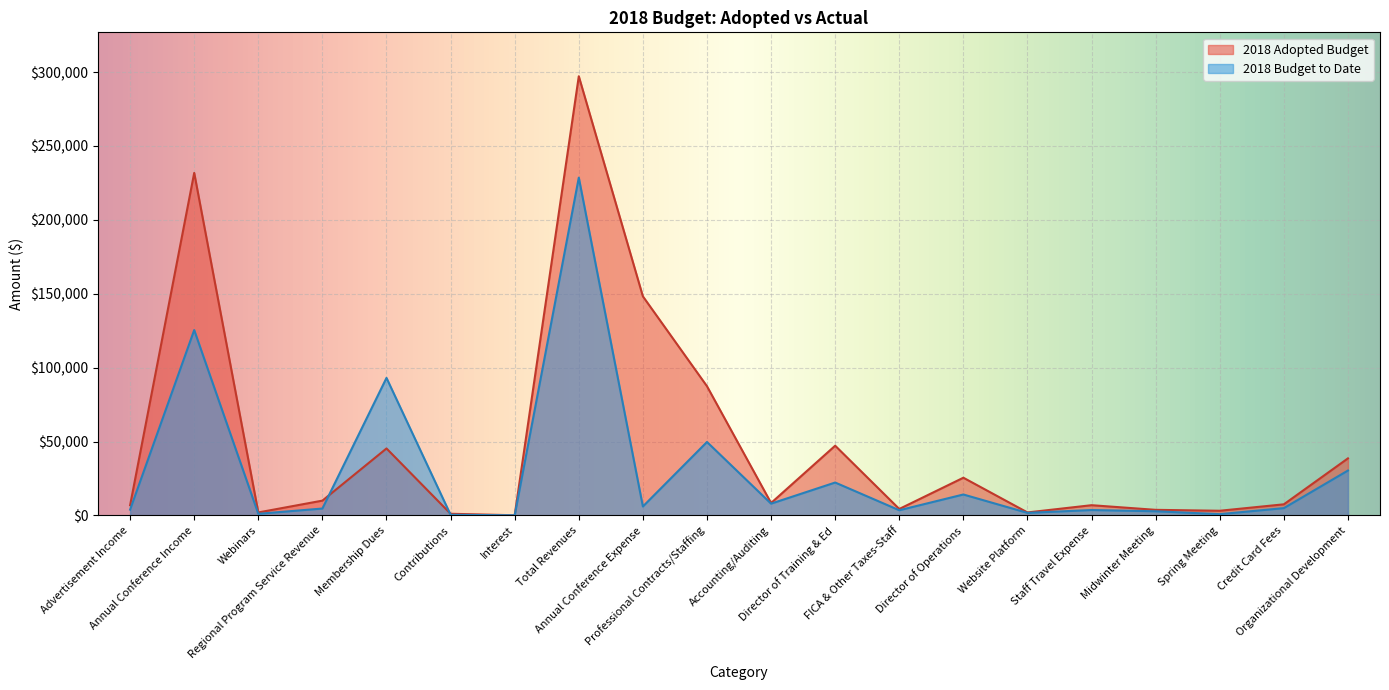

What is the difference between the maximum and minimum values in the 2018 Adopted Budget series?

297100.0